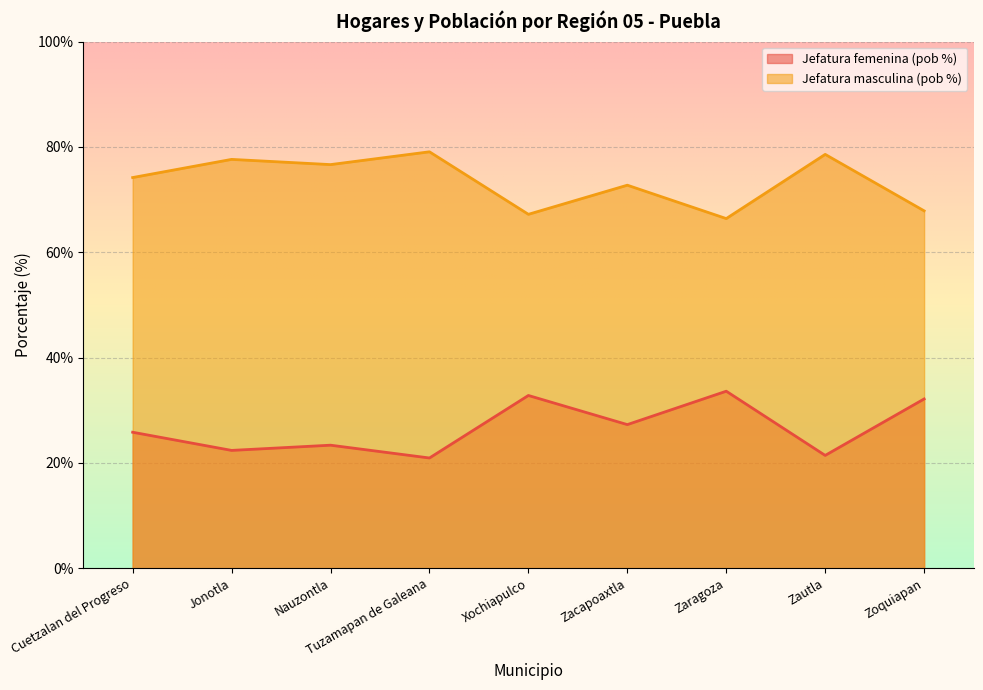

True or false: Jefatura masculina (pob %) and Jefatura femenina (pob %) intersect in this chart.

False